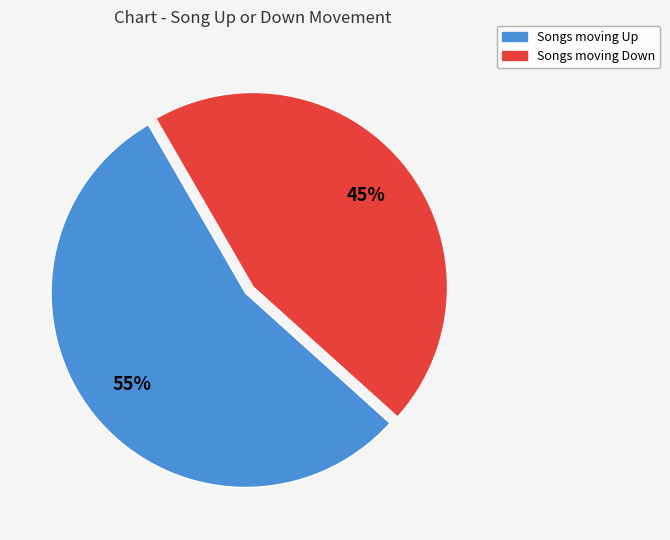

To the nearest percent, what is the average slice percentage?

50%